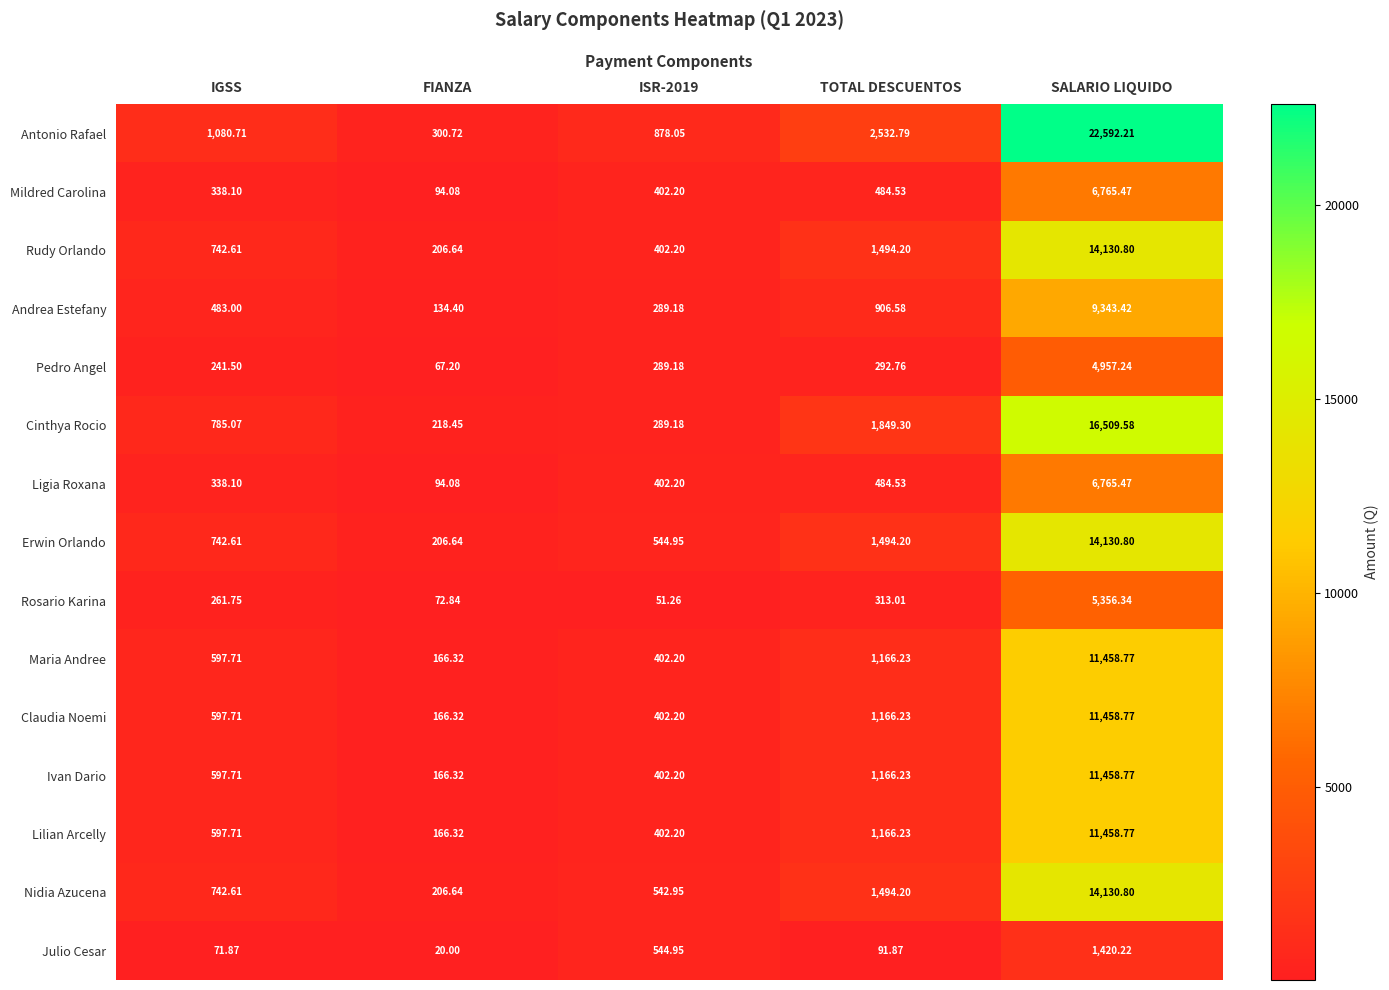

At which category is the sum across all series the highest?

SALARIO LIQUIDO